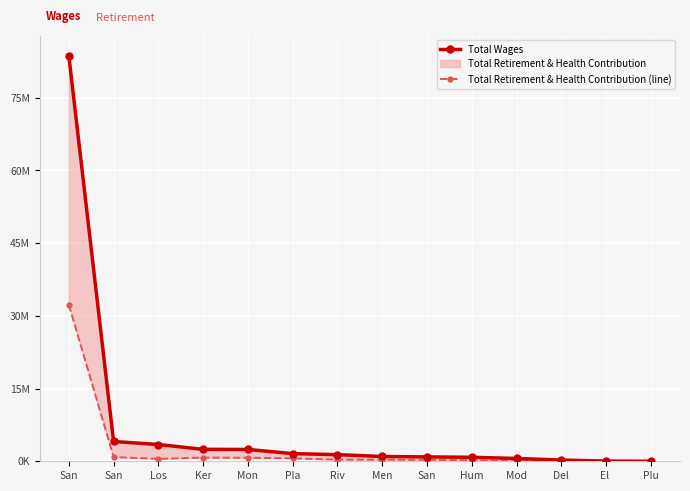

Rank the series at Del from highest to lowest value.

Total Wages, Total Retirement & Health Contribution (line)